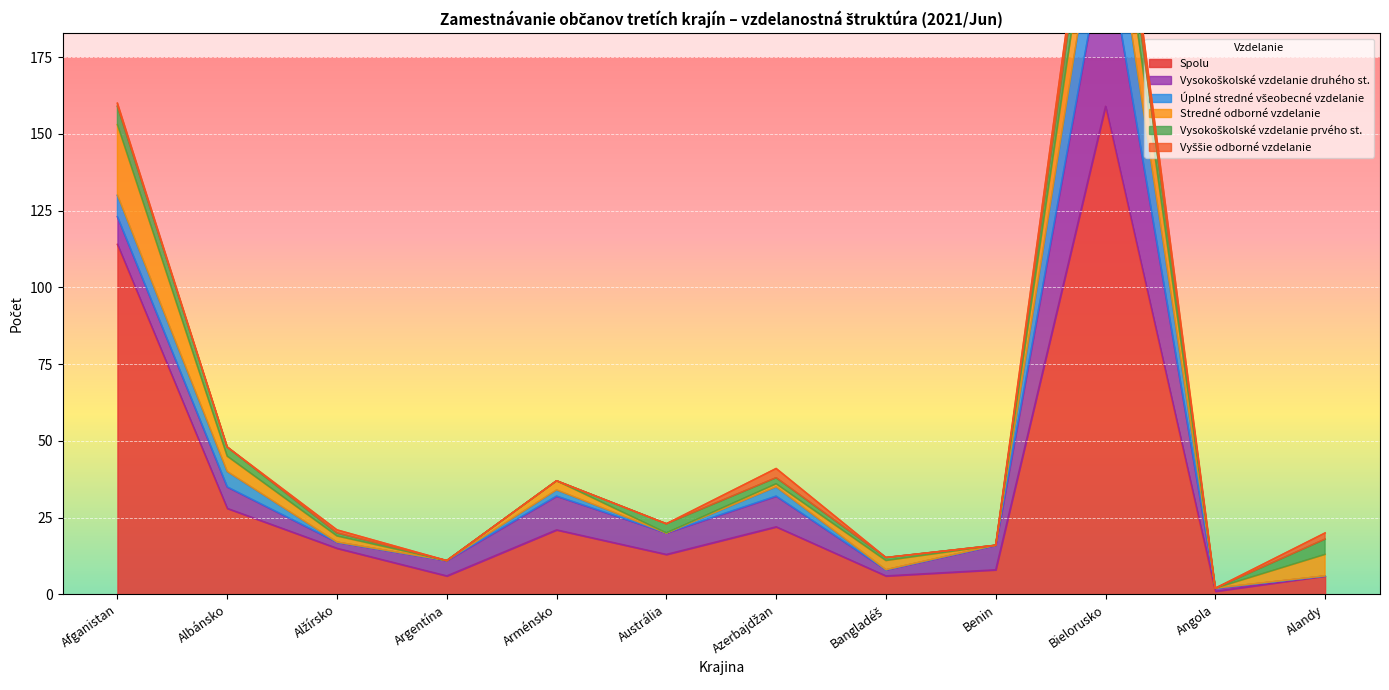

At which category does the chart reach its minimum across all series?

Alandy